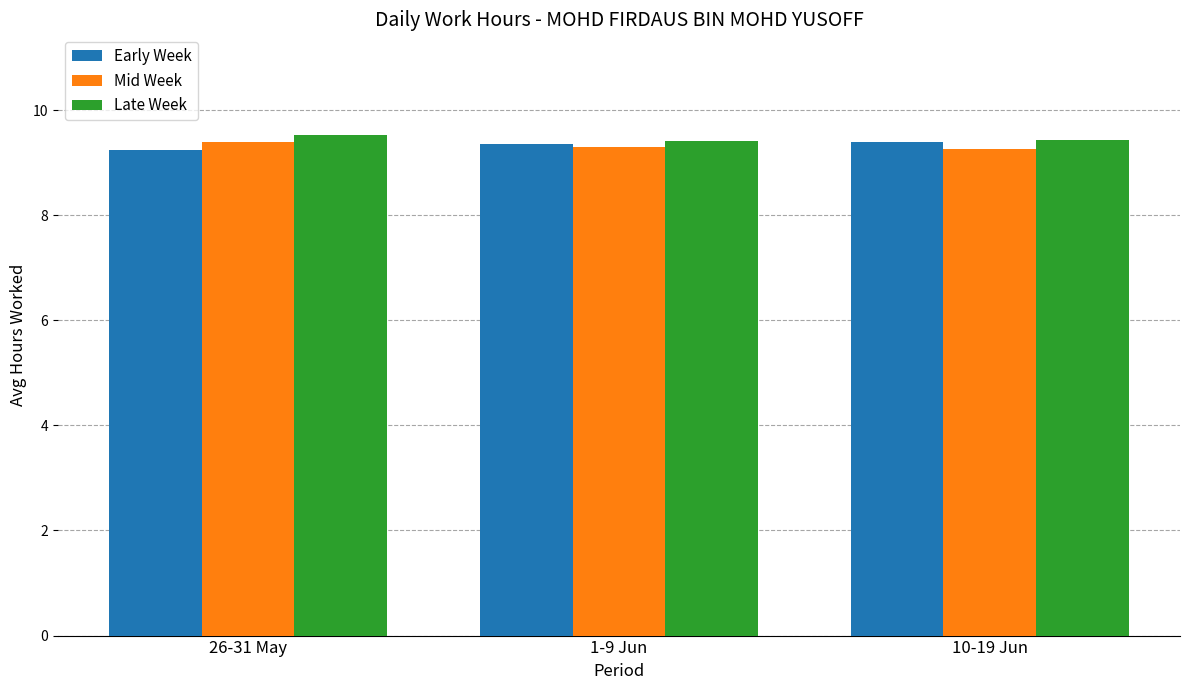

Reading left to right, transcribe all the data shown in this chart.

Early Week: 26-31 May=9.2	1-9 Jun=9.4	10-19 Jun=9.4
Mid Week: 26-31 May=9.4	1-9 Jun=9.3	10-19 Jun=9.3
Late Week: 26-31 May=9.5	1-9 Jun=9.4	10-19 Jun=9.4